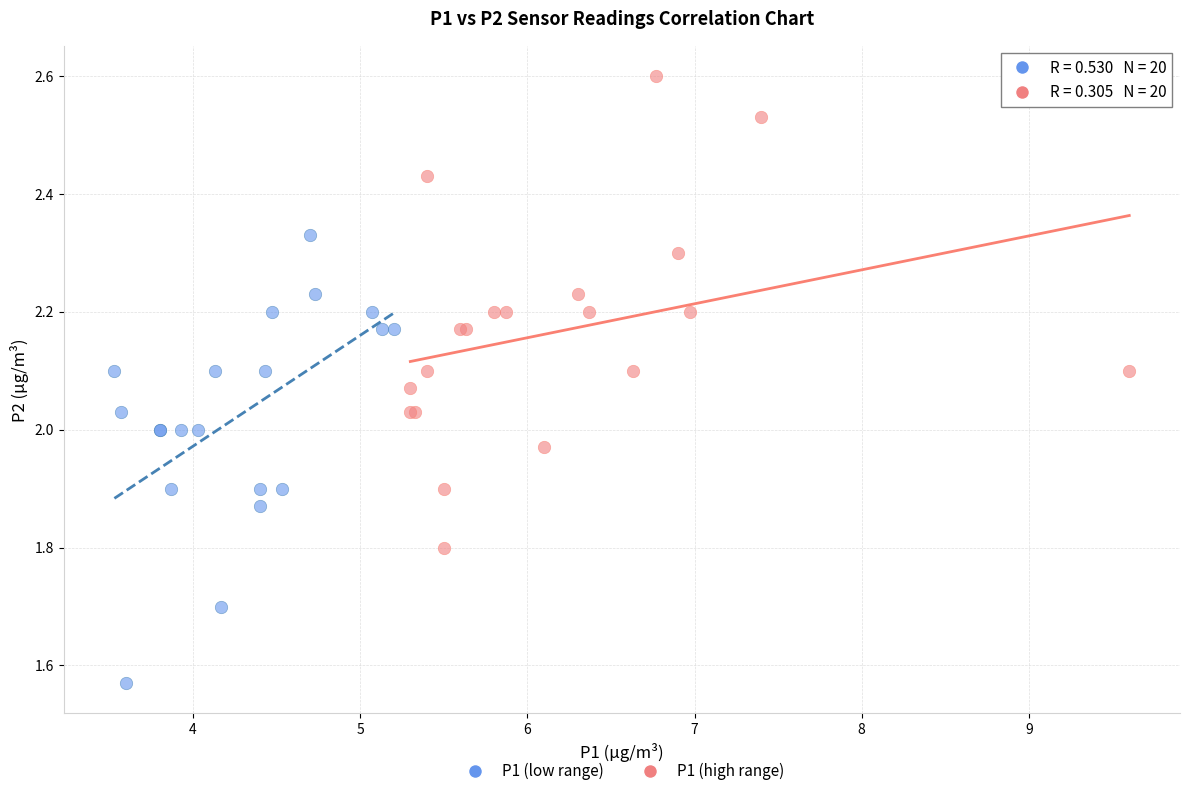

Which series contains the highest Y value?

P1 (high range)